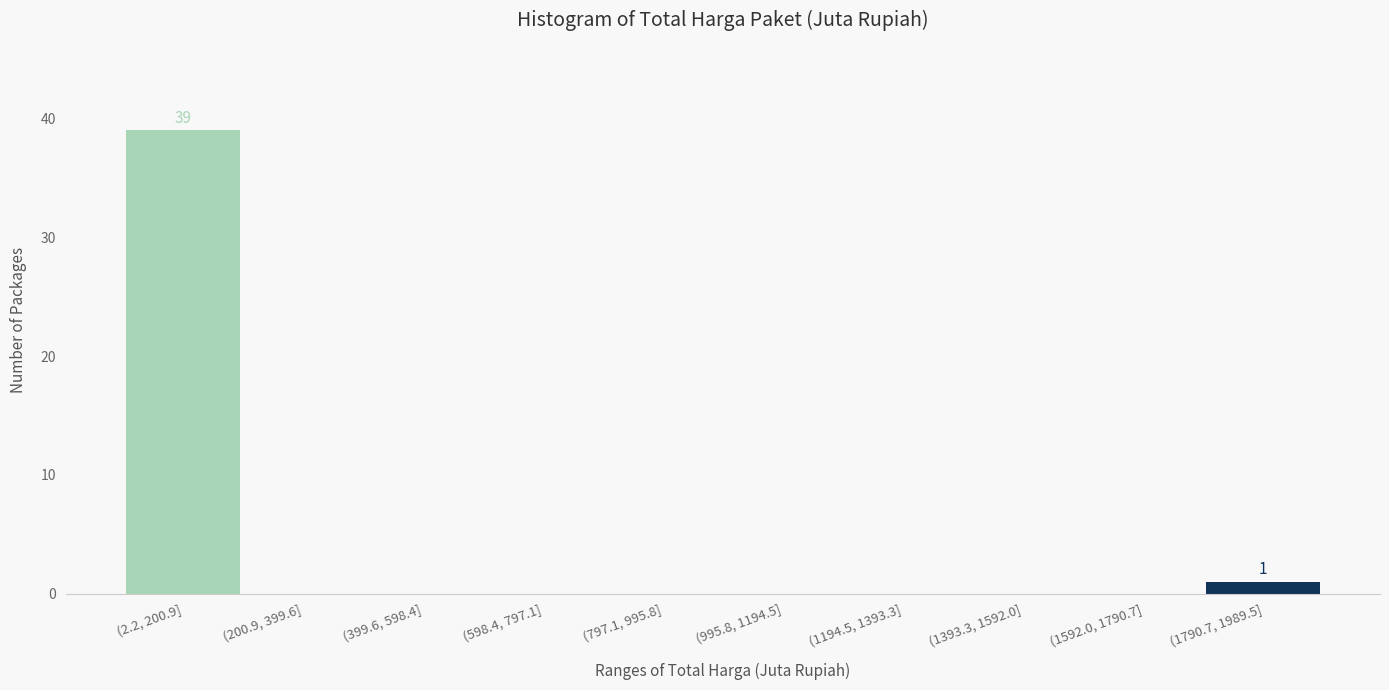

Reading left to right, what are all the values shown in this chart?

(2.2, 200.9]=39	(200.9, 399.6]=0	(399.6, 598.4]=0	(598.4, 797.1]=0	(797.1, 995.8]=0	(995.8, 1194.5]=0	(1194.5, 1393.3]=0	(1393.3, 1592.0]=0	(1592.0, 1790.7]=0	(1790.7, 1989.5]=1